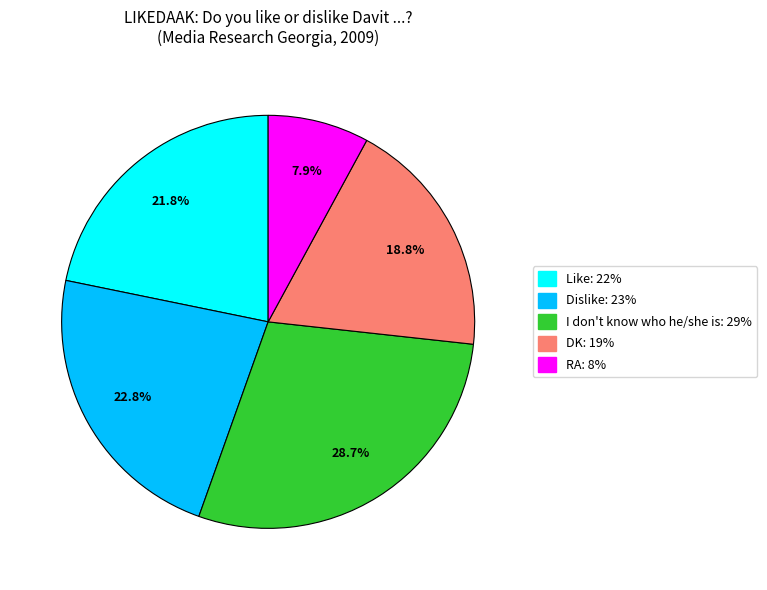

Count the number of slices in the pie.

5